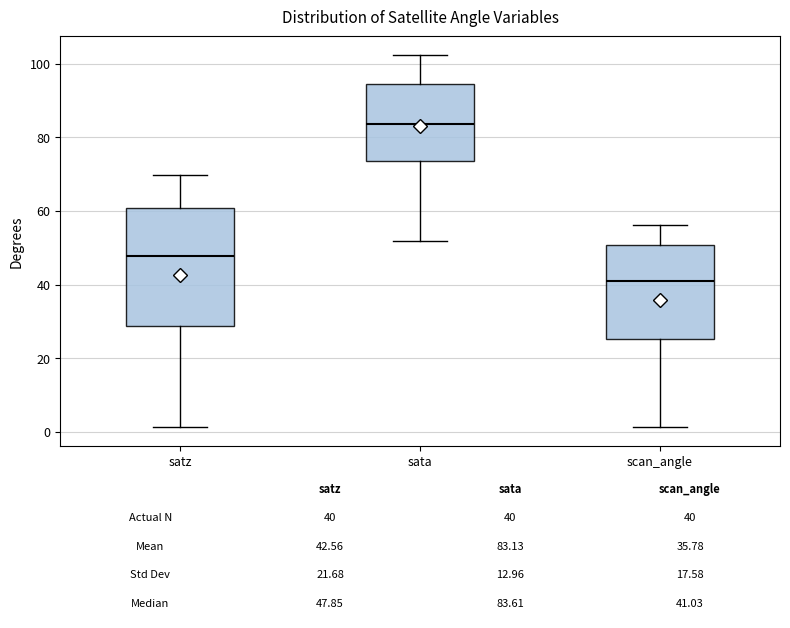

Which box's median line is the lowest?

scan_angle